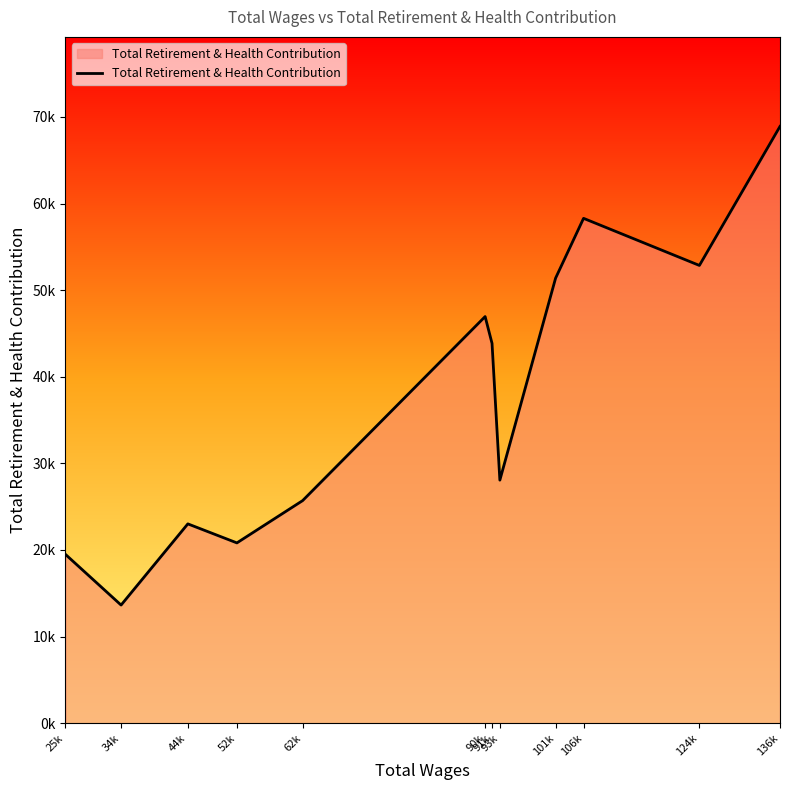

Where is the data nearest to the value 41272?

91k